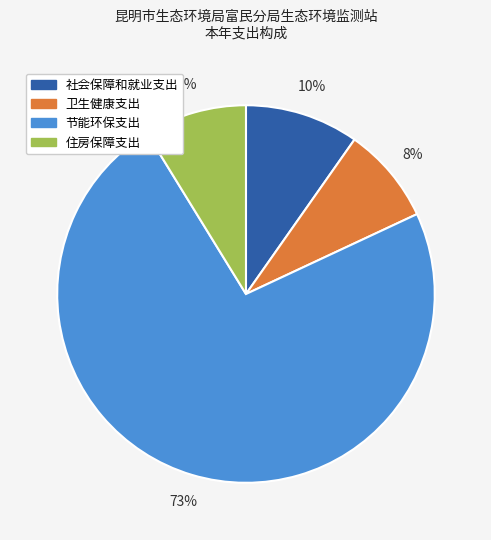

Which has a higher value, 住房保障支出 or 节能环保支出?

节能环保支出